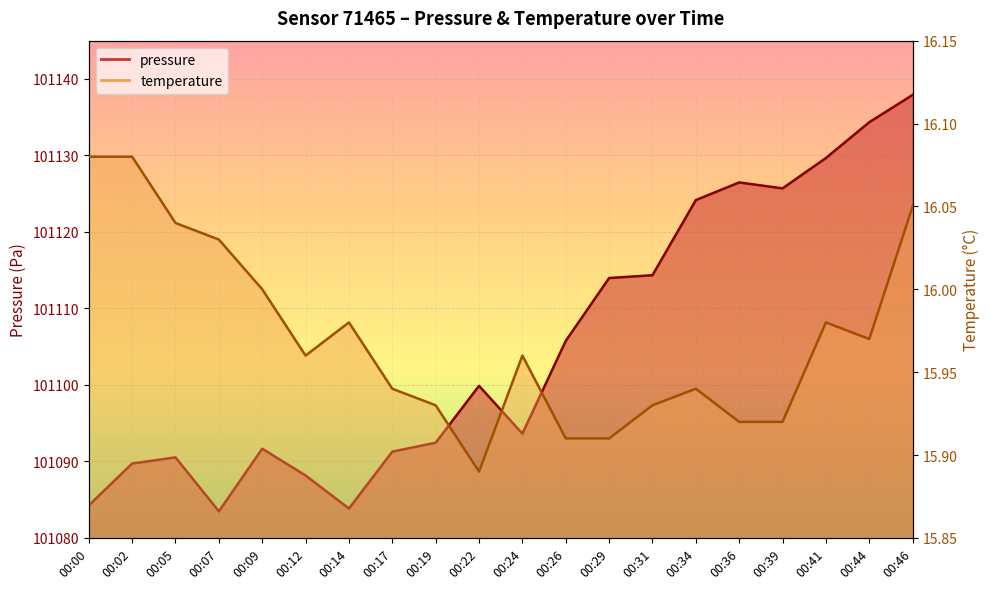

Which series has the largest total across all categories?

pressure